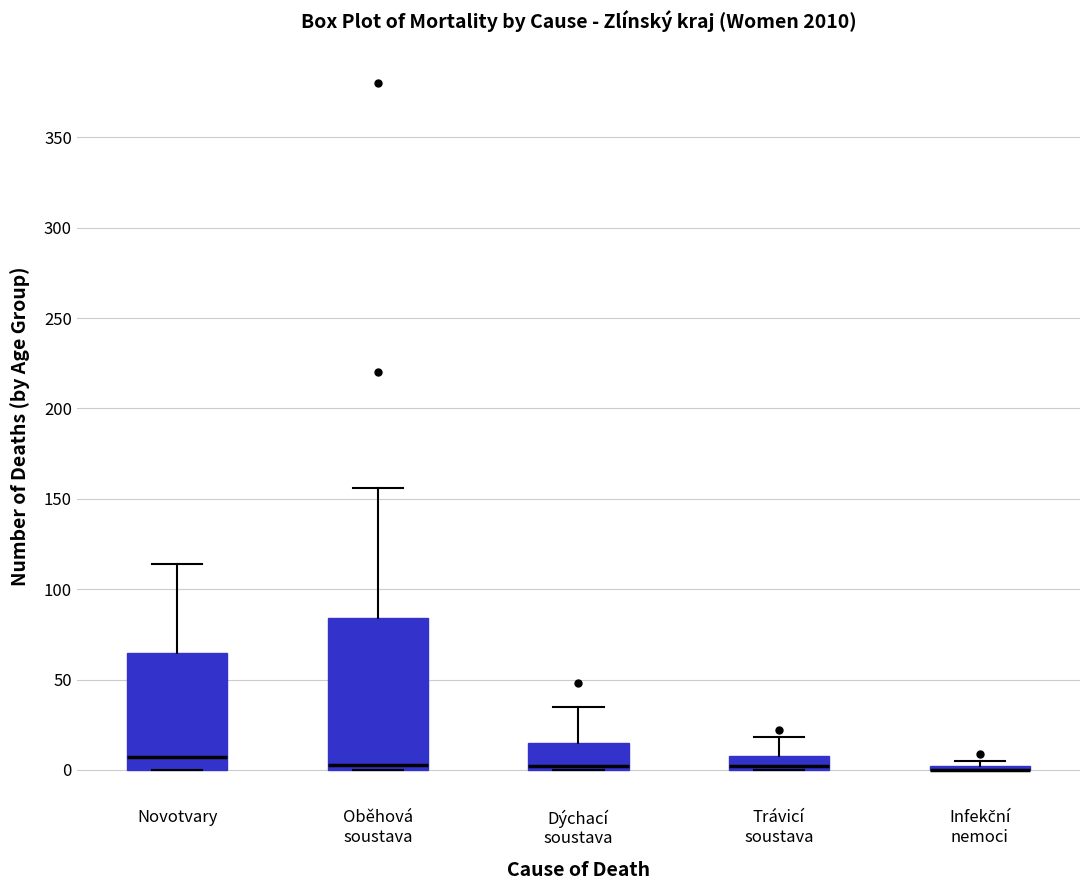

Which box is the tallest, from its lower edge to its upper edge?

Oběhová soustava